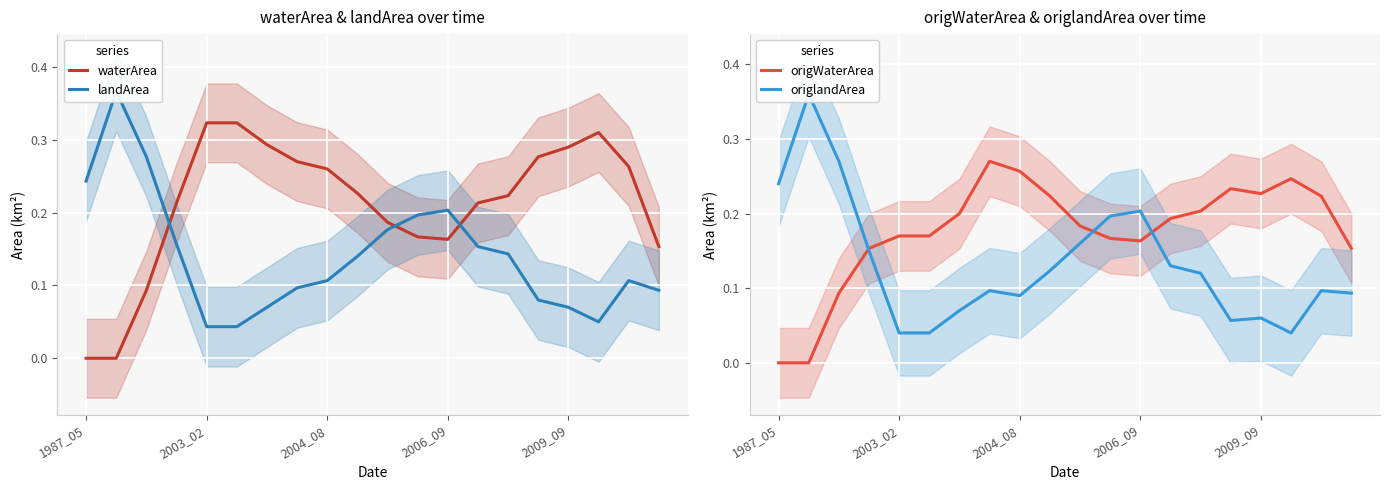

True or false: origWaterArea has a value of 0.1 at 2004_08.

False